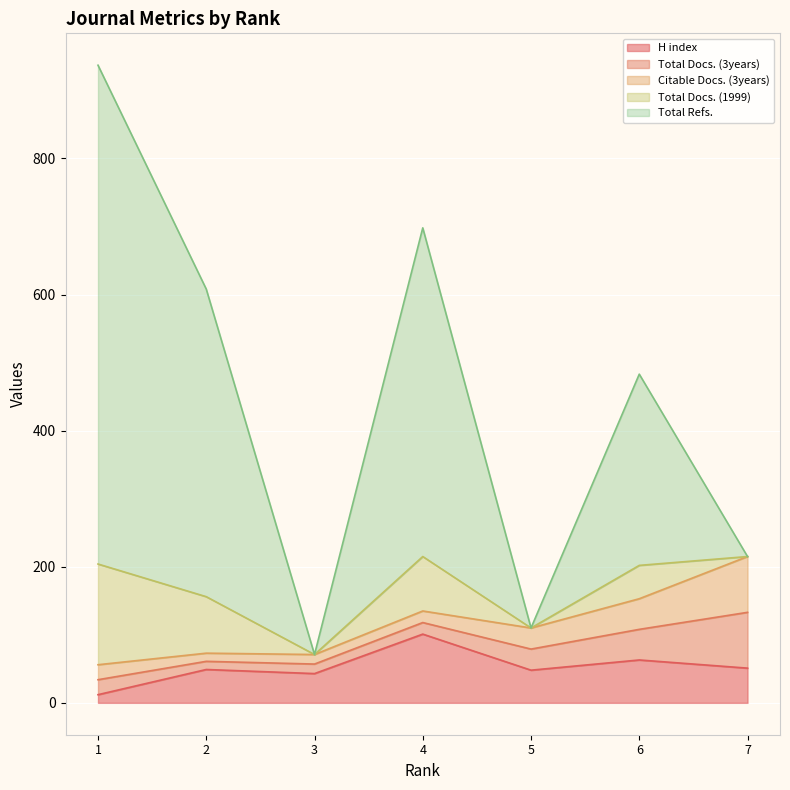

What is the maximum value shown in the chart?

733